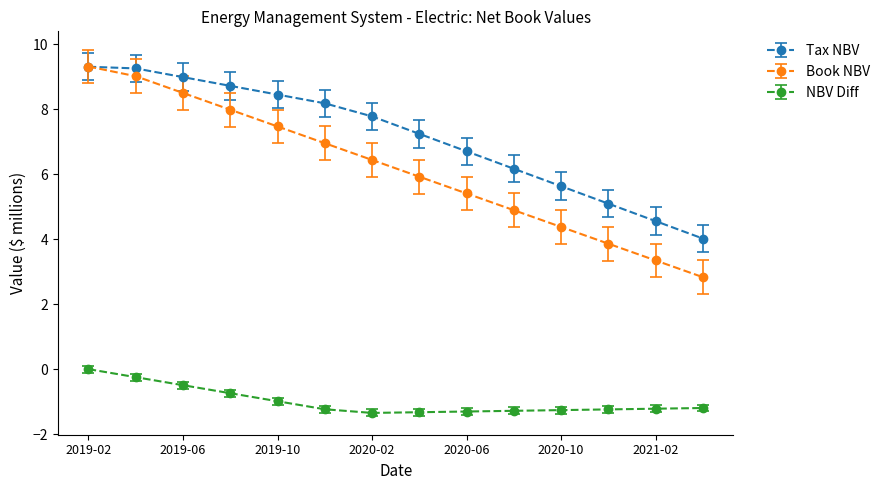

Which series has the widest spread of values?

Book NBV